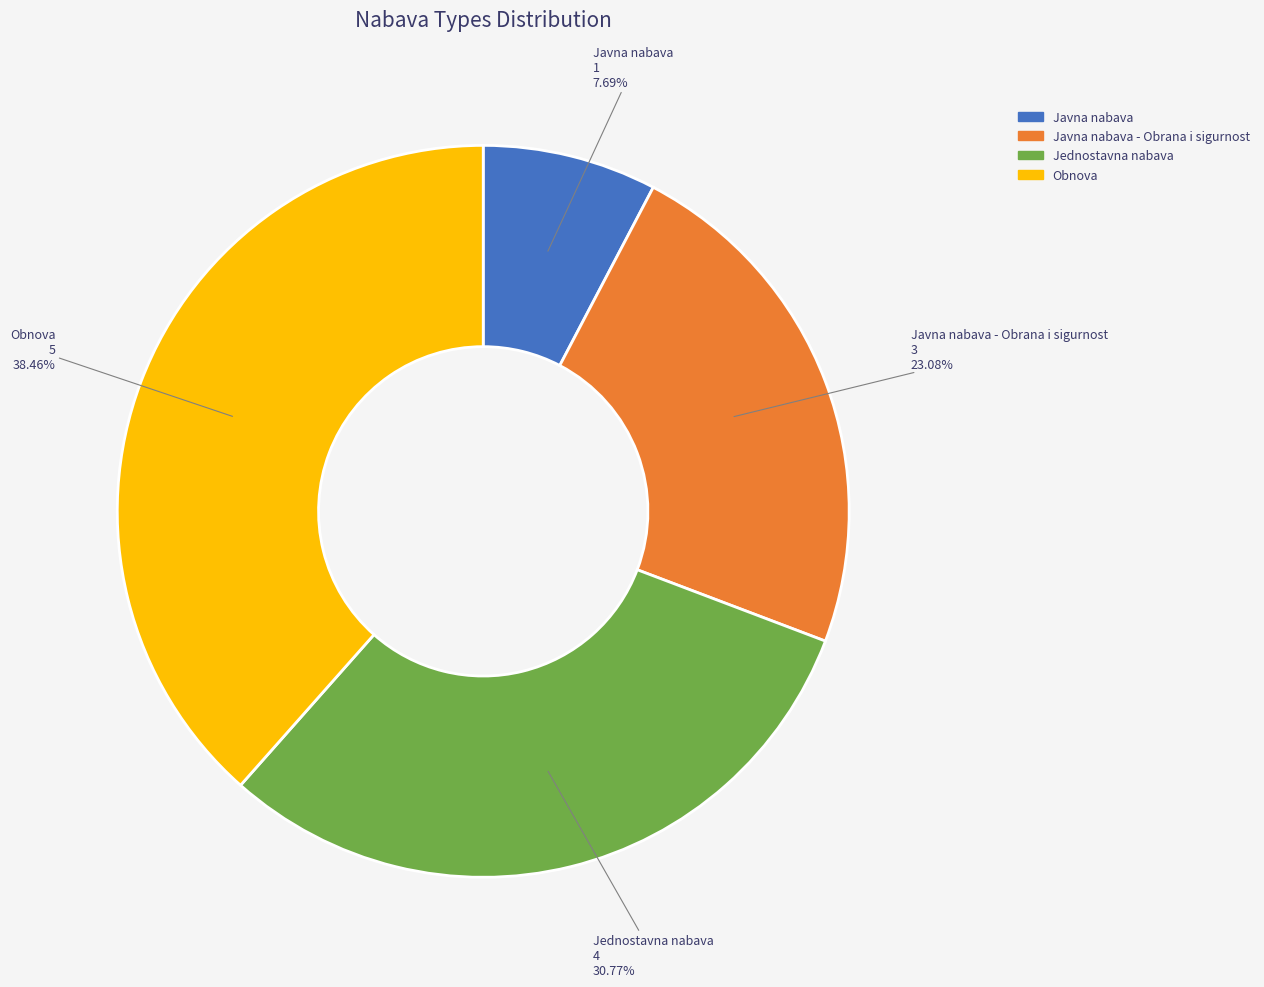

Count the number of slices in the pie.

4